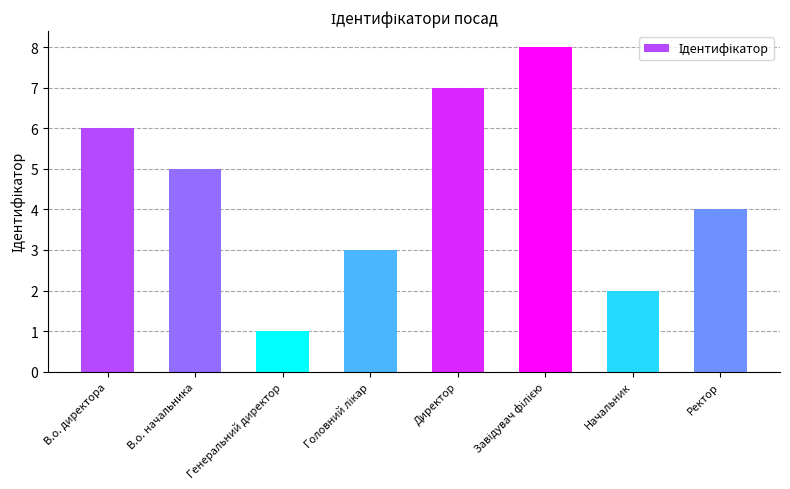

What is the difference between the second highest and minimum values?

6